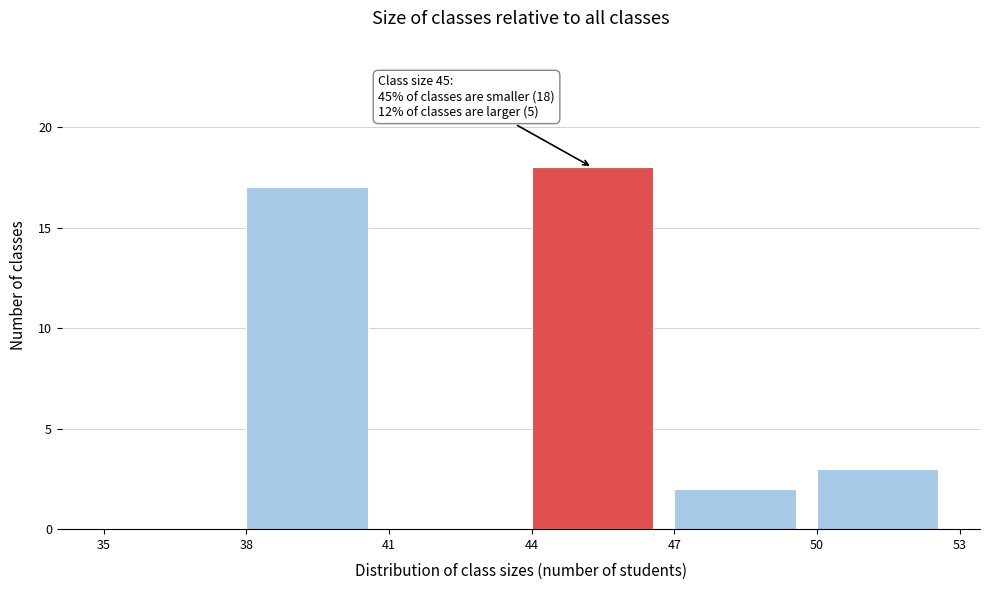

Over which range of the x-axis is the bar tallest?

44 to 47